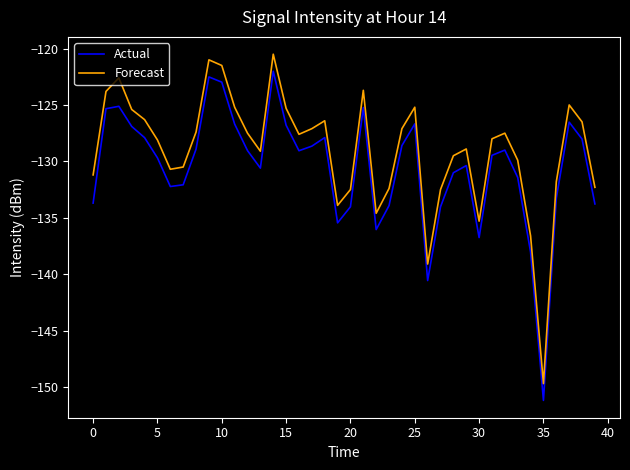

What is the minimum value shown in the chart?

-151.2